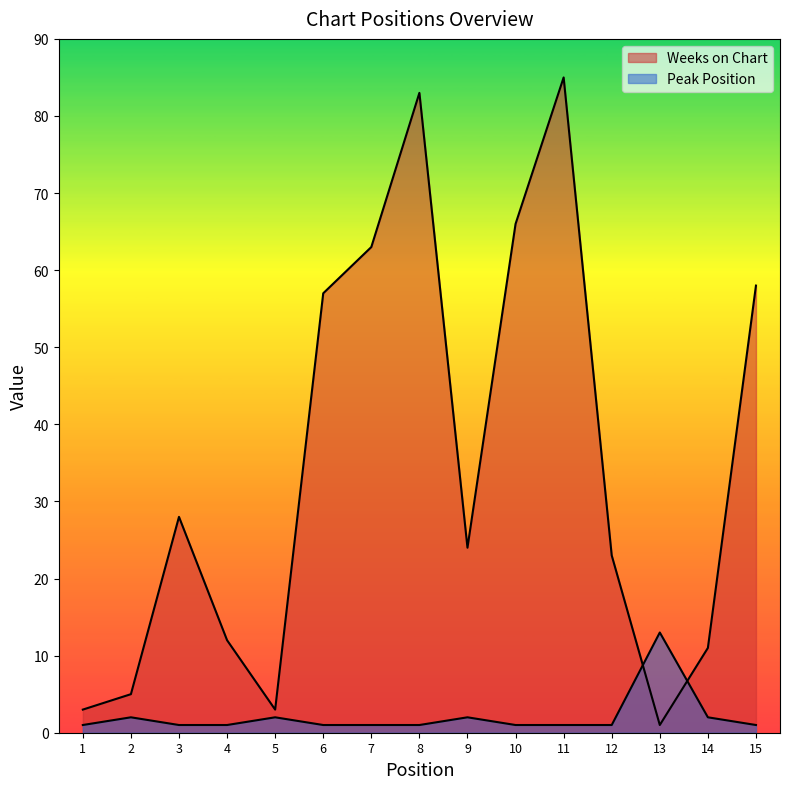

Is it true that Peak Position equals 2 at 8?

False